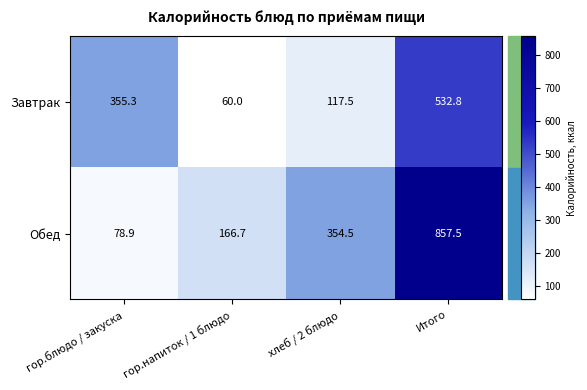

At which label does Завтрак first exceed 355?

гор.блюдо / закуска